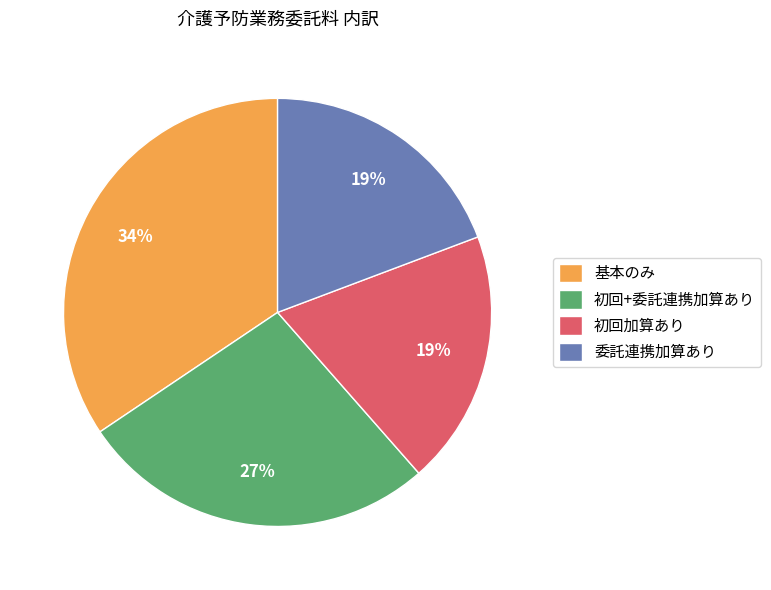

To the nearest percent, what percentage of the pie is 基本のみ?

34%